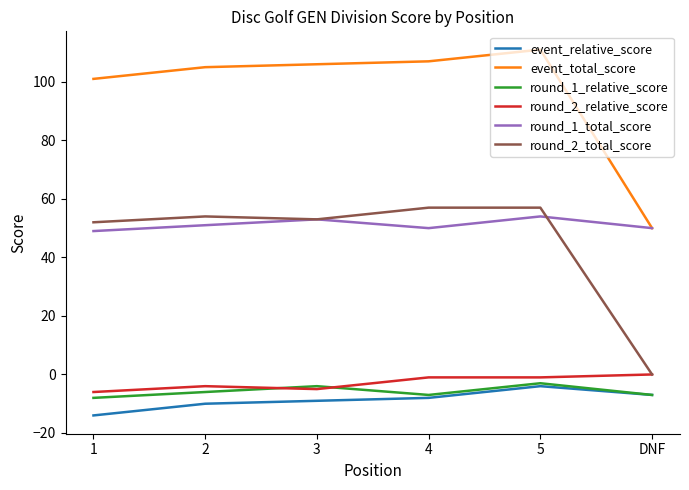

The event_relative_score series shows -3 at 4. True or false?

False